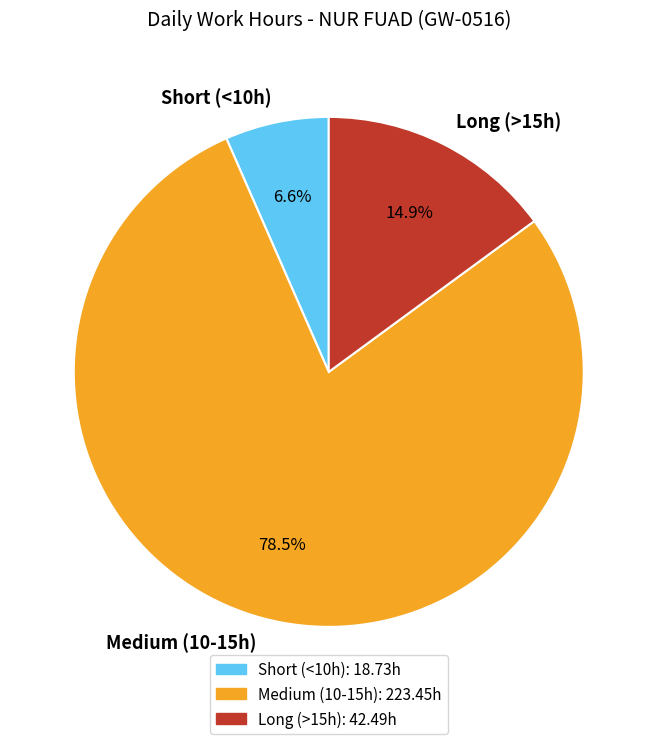

Rank the categories by value from lowest to highest.

Short (<10h), Long (>15h), Medium (10-15h)